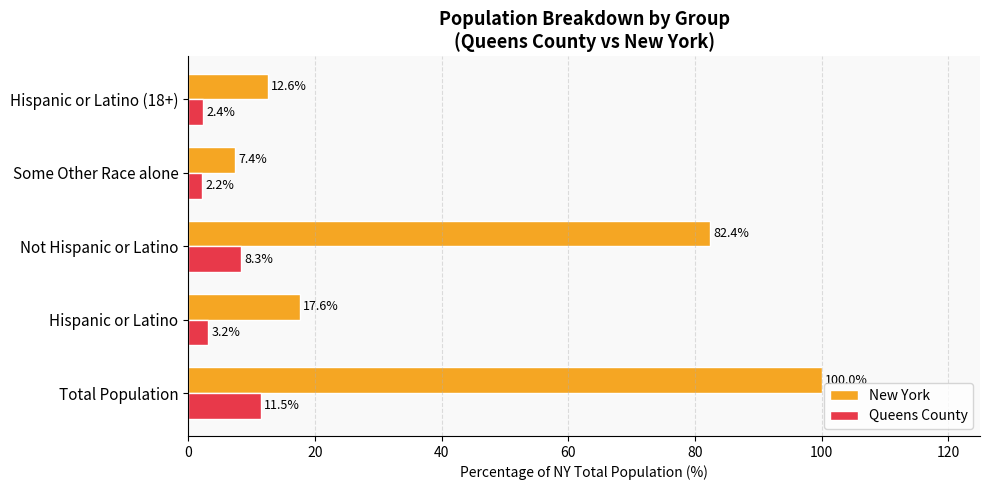

What is the sum of the Queens County values at Total Population and Hispanic or Latino?

14.7